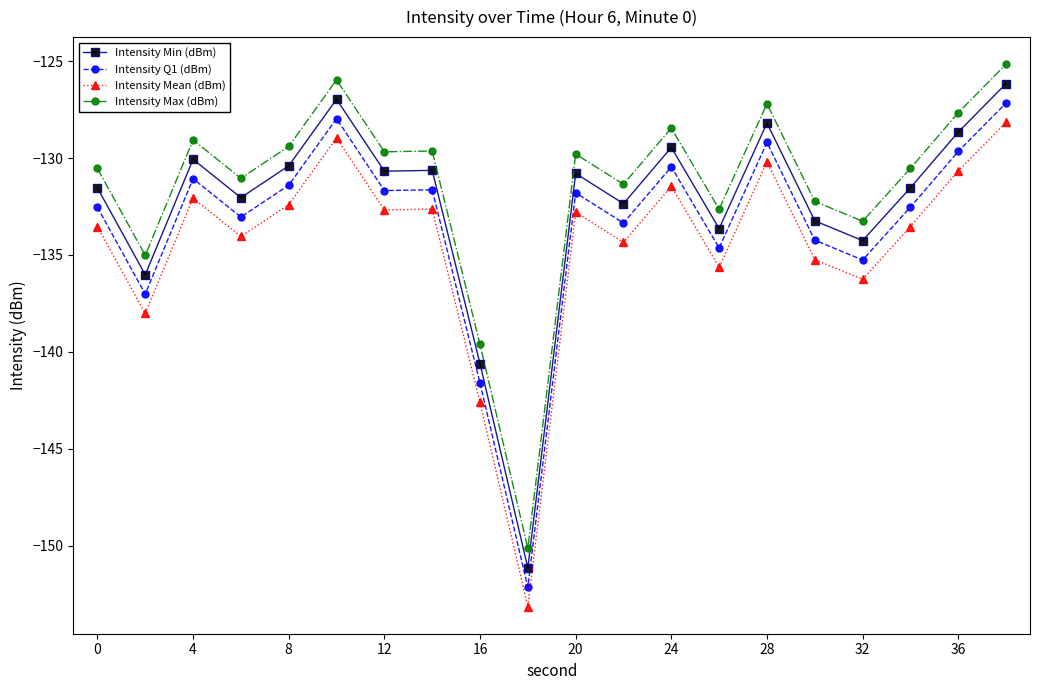

In Intensity Min (dBm), how many points are lower than both neighbors (excluding endpoints)?

7